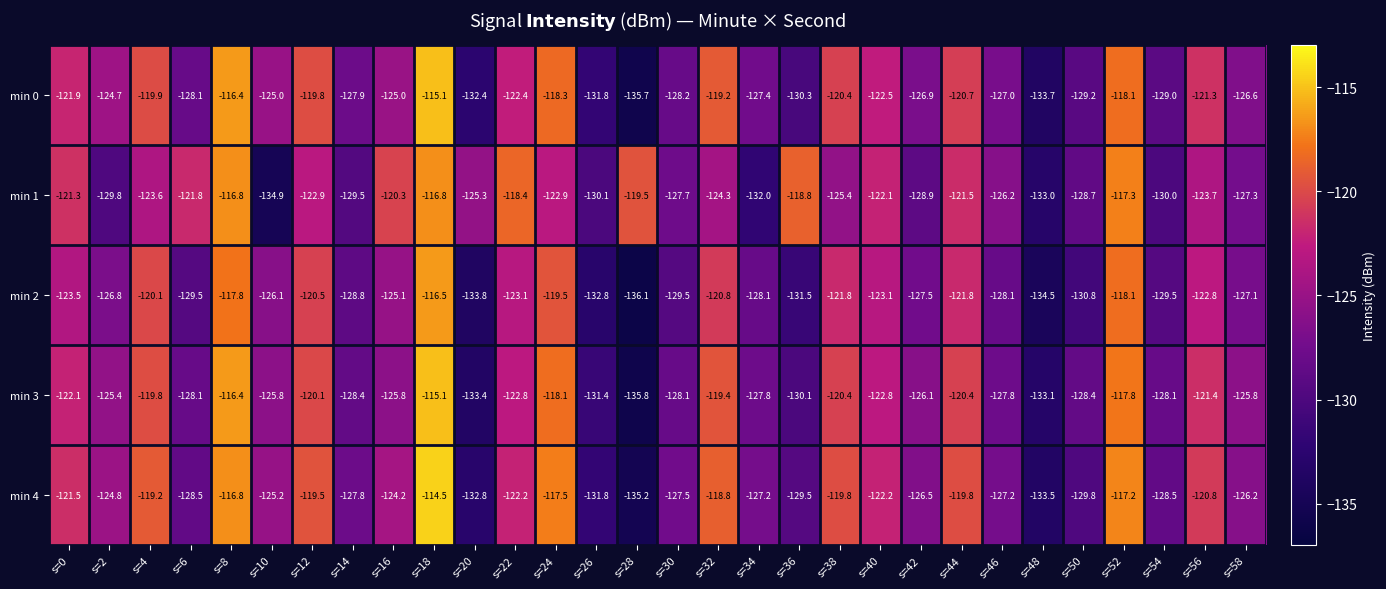

What is the difference between the maximum and second lowest values in the min 2 series?

18.0